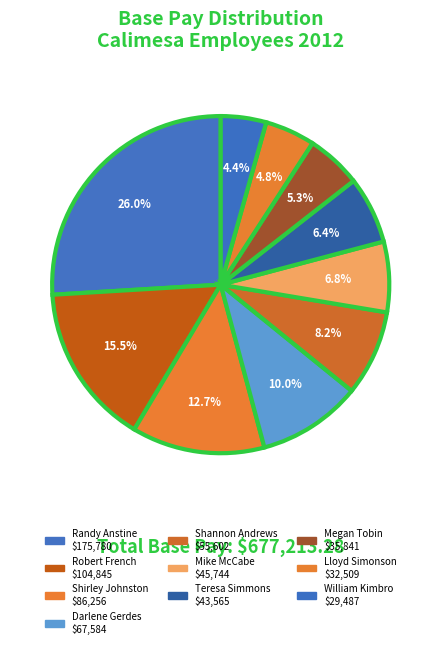

Is the sum of Robert French and Megan Tobin greater than half?

No